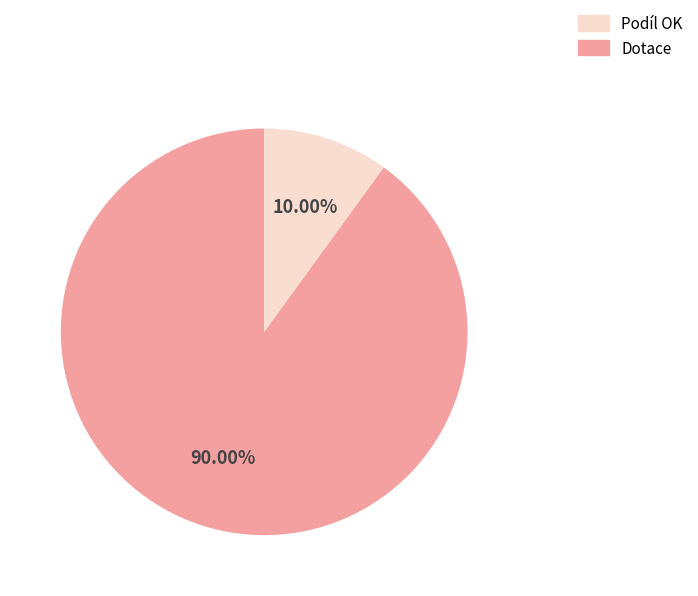

Does any single category account for the majority?

Yes